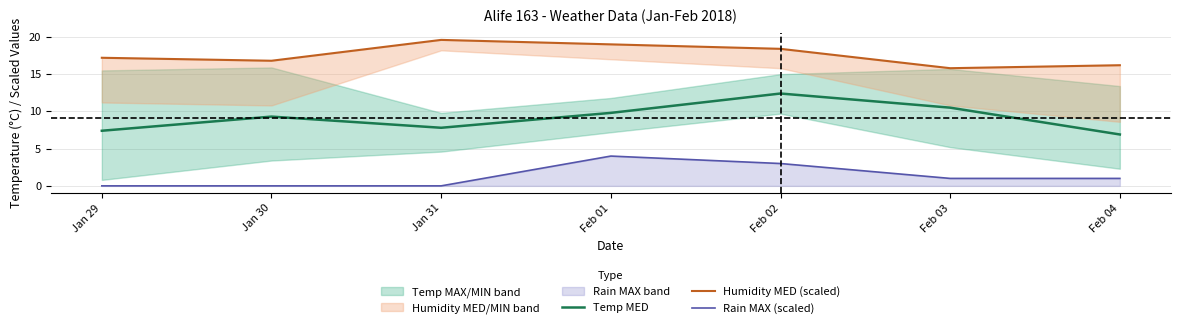

Count the Rain MAX (scaled) values in the range 0 to 3.

6